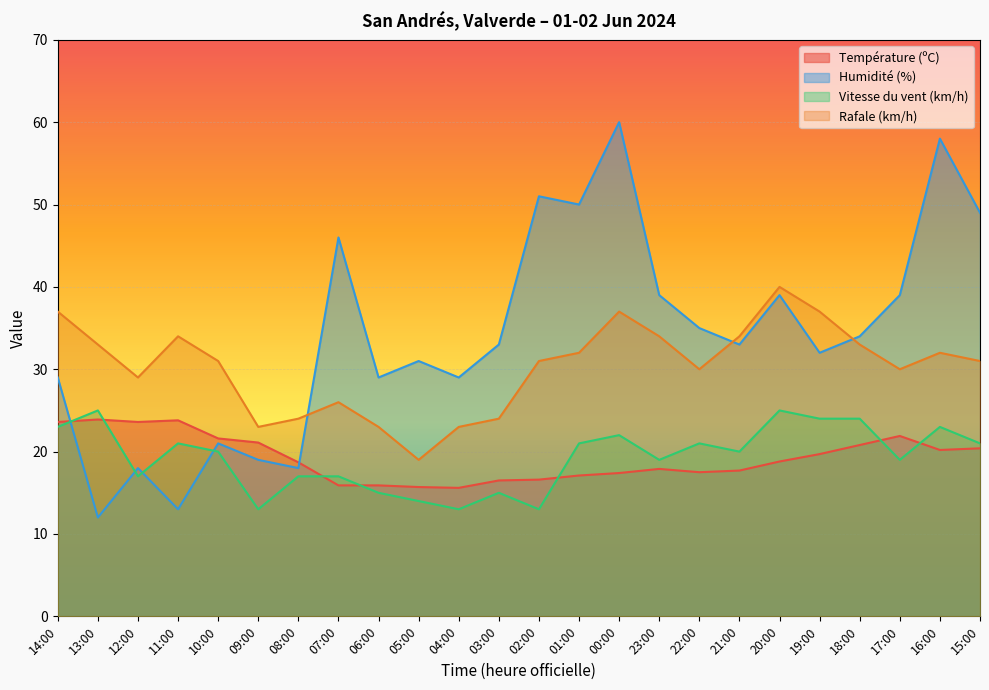

Does the chart display data point markers on the line(s)?

No